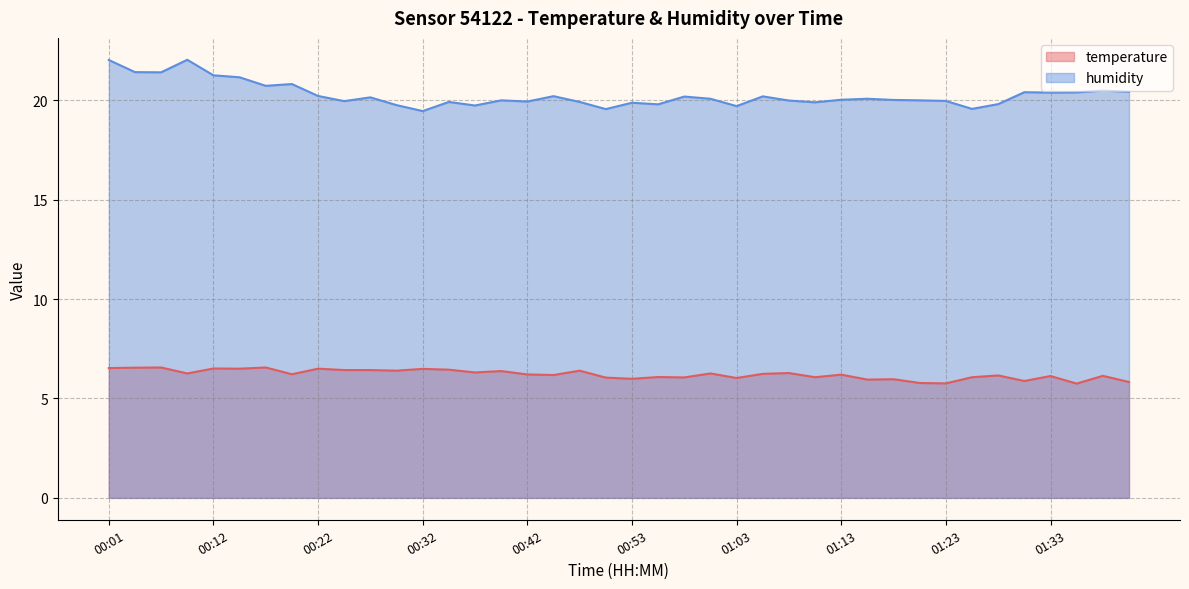

What is the sum of the temperature values at 00:04 and 01:16?

12.5